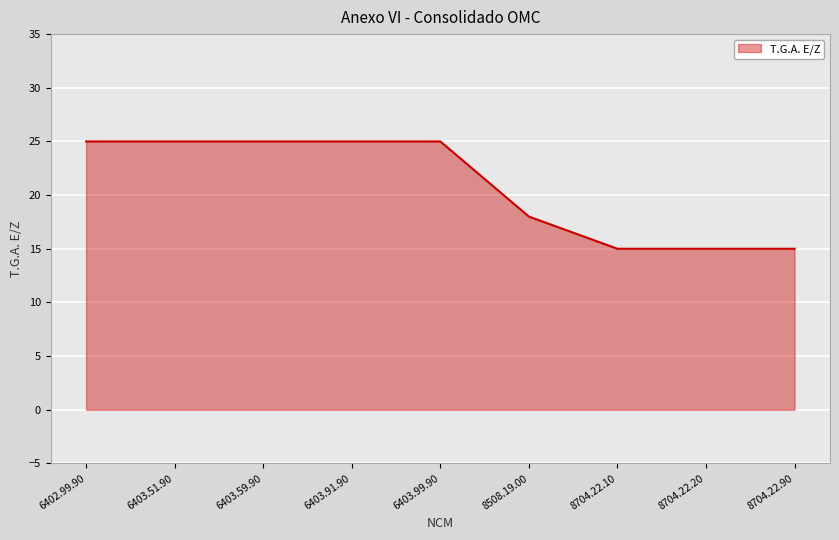

The chart shows a value of 15 at 8704.22.20. True or false?

True